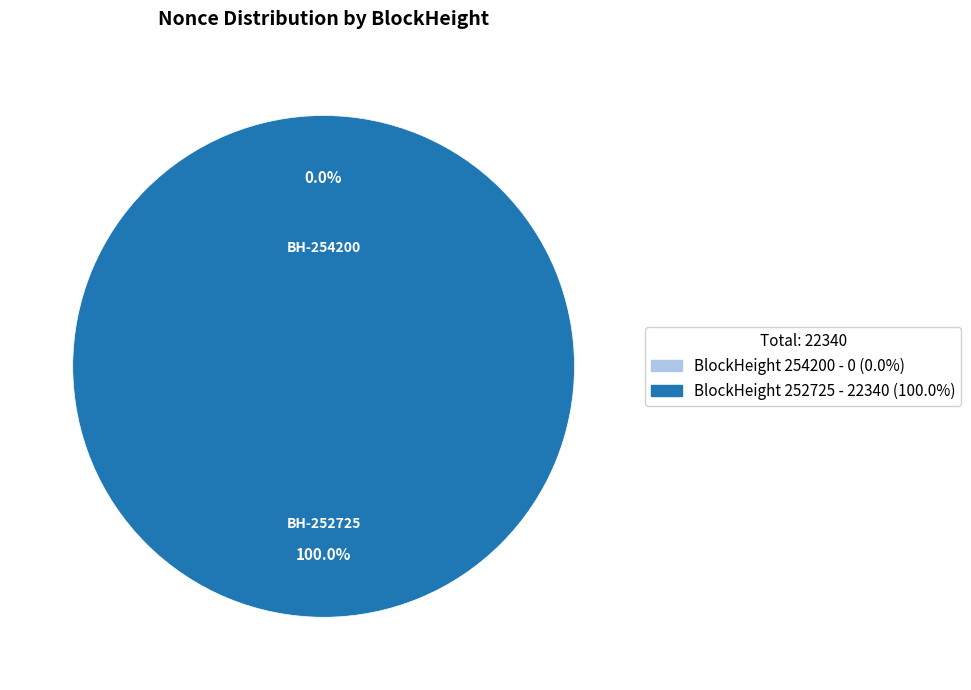

How many segments does this pie chart have?

2